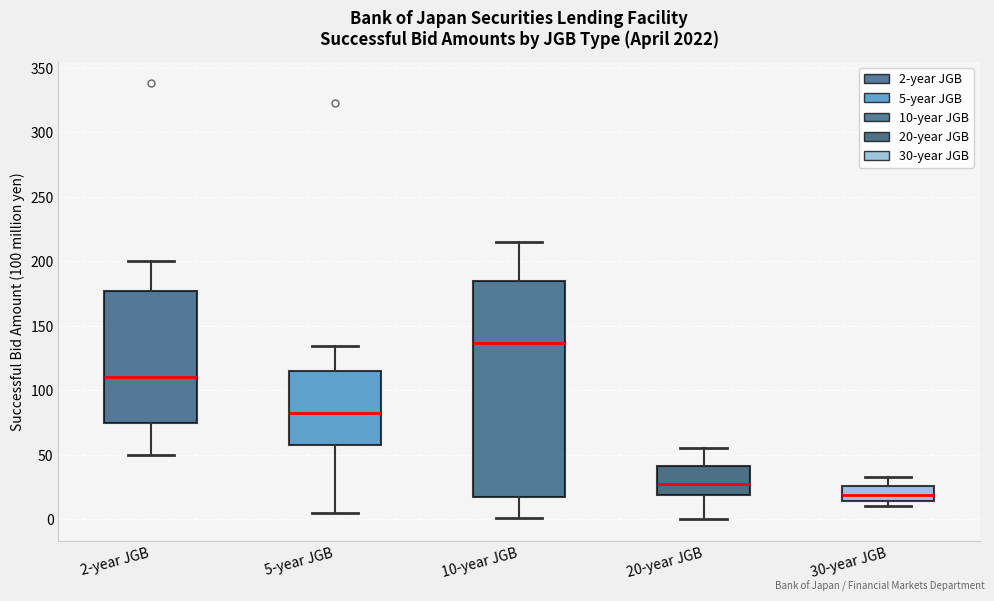

Which box is the tallest, from its lower edge to its upper edge?

10-year JGB